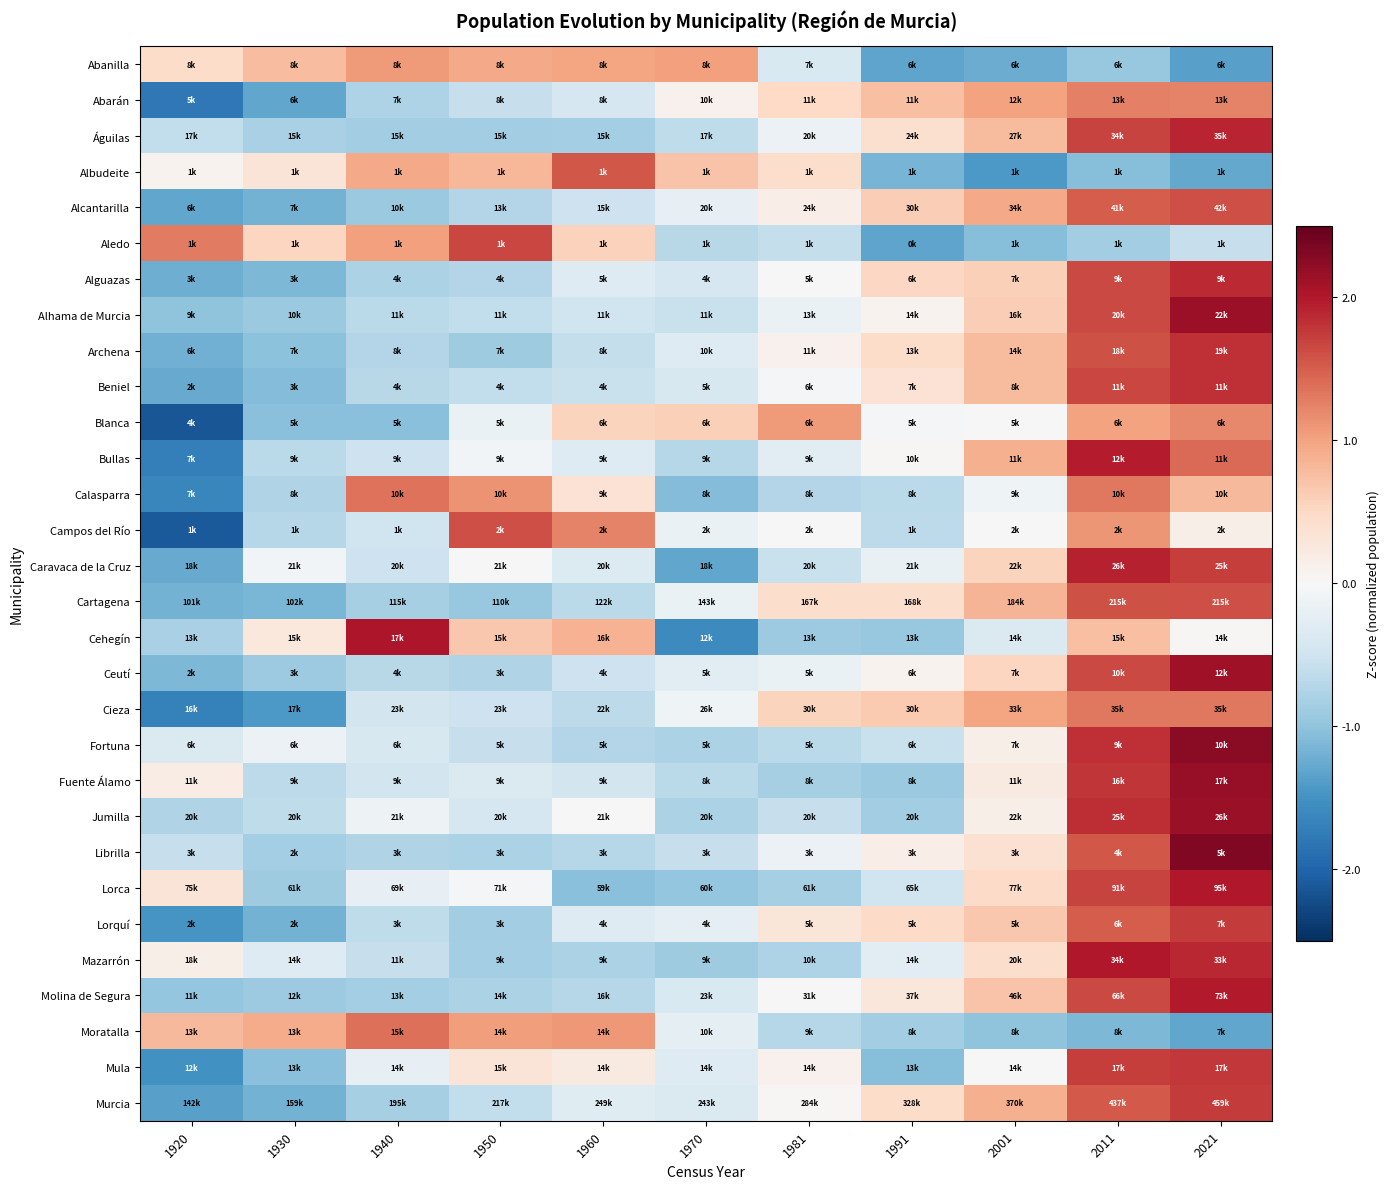

What is the spread (max minus min) of values at 1940?

3.1